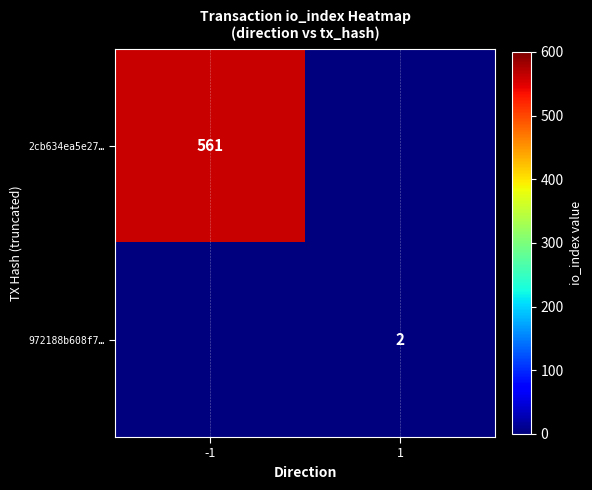

The 972188b608f7… series shows 2 at 1. True or false?

True